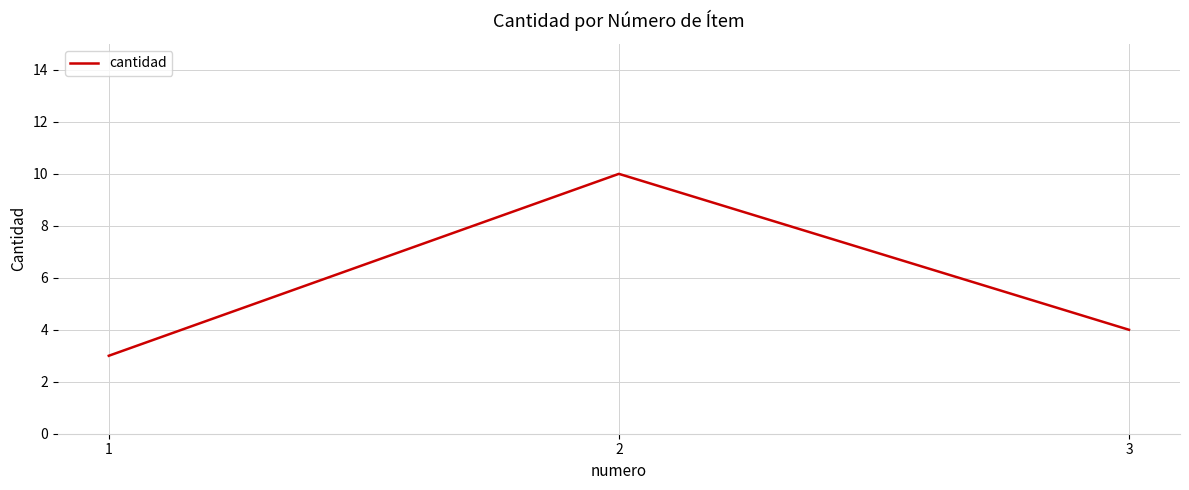

Count the values in the range 3 to 10.

3